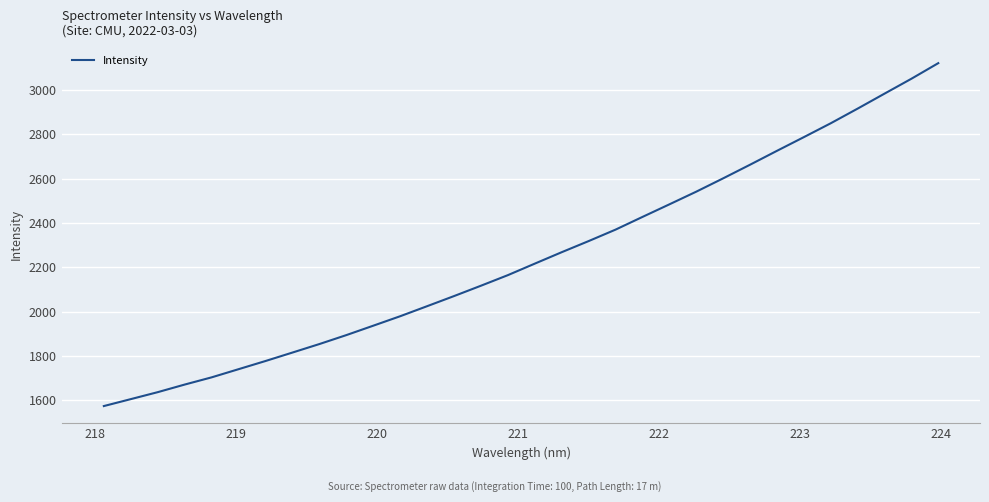

What is the sum of all values?

71872.3